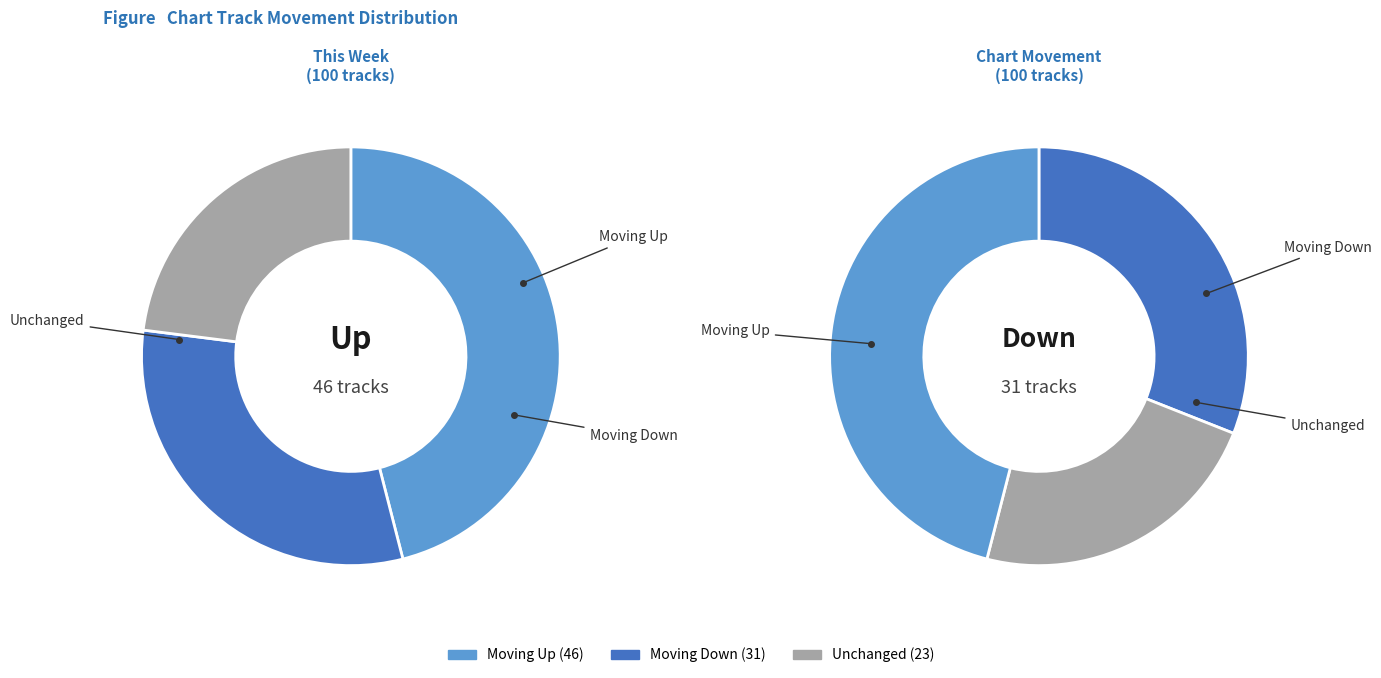

Which category has the biggest portion of the pie?

up